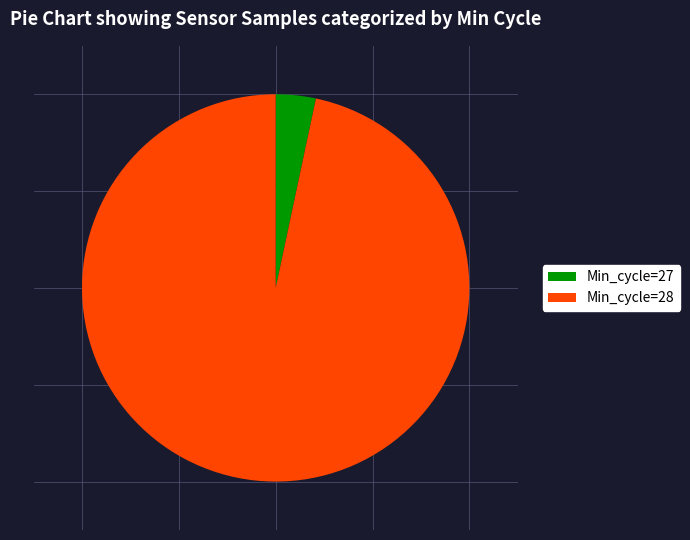

Is it true that Min_cycle=27 is 3% of the pie?

True